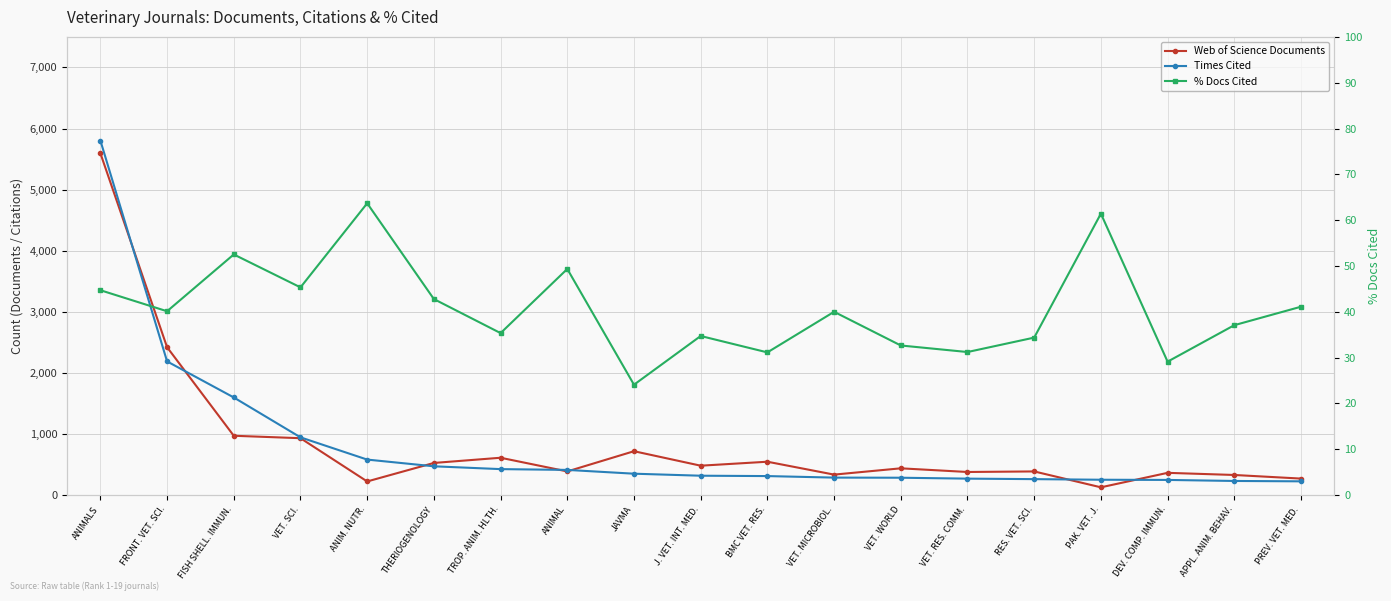

Does the chart display data point markers on the line(s)?

Yes